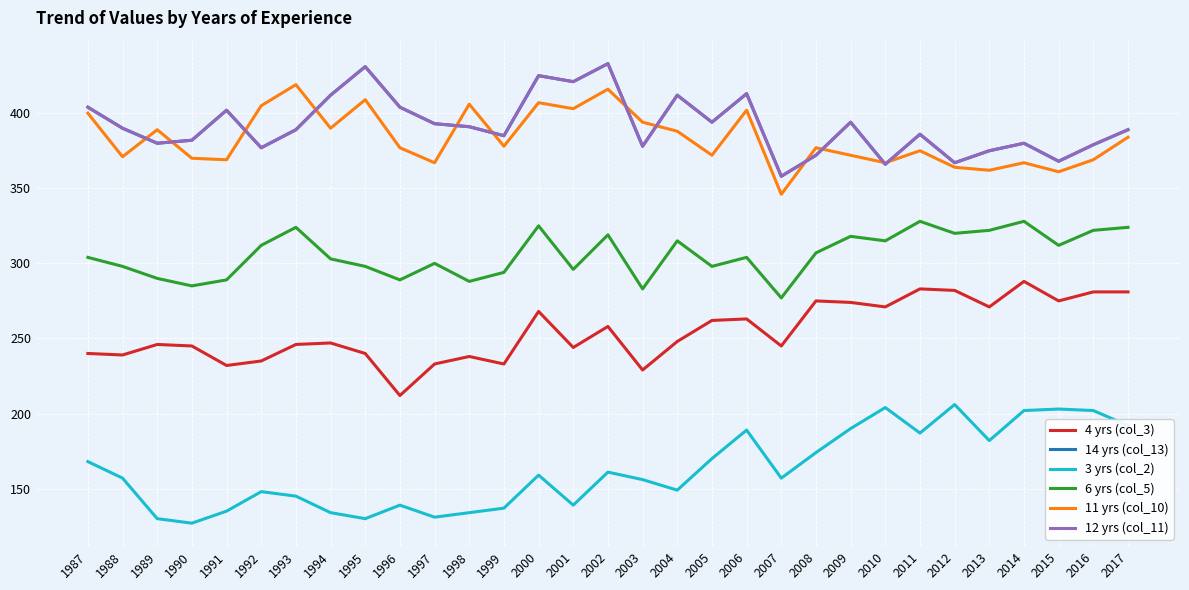

What is the sum of the 12 yrs (col_11) values at 2001 and 2003?

799